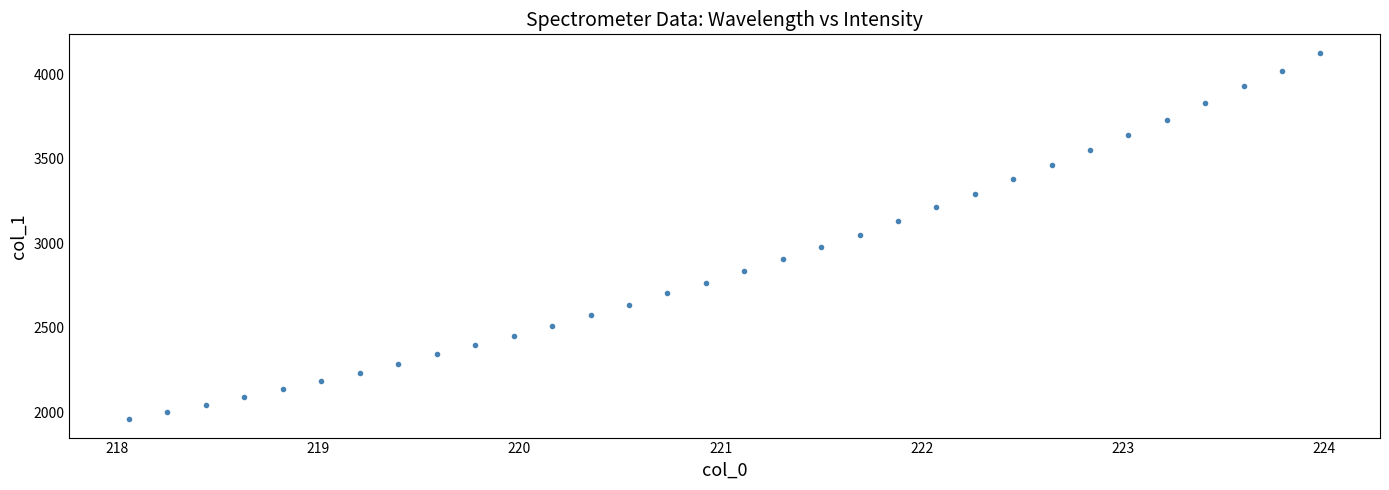

What is the range of X values (max minus min)?

5.9